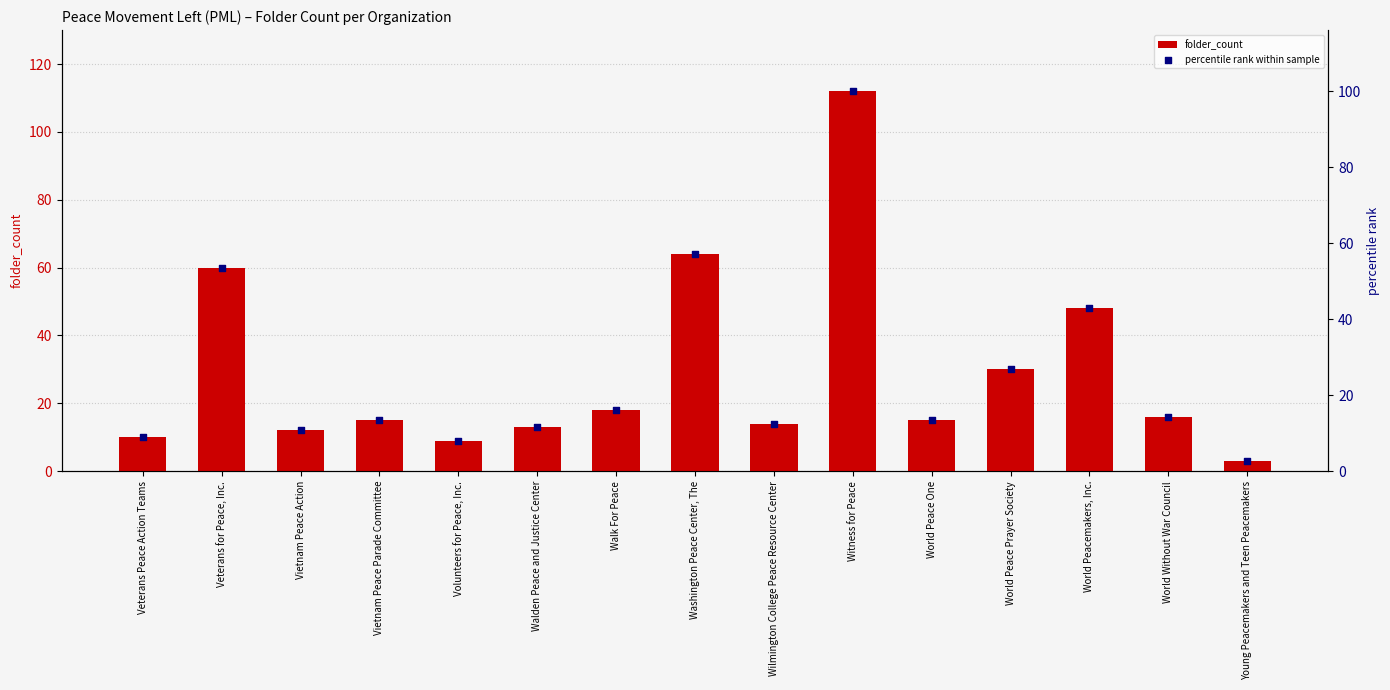

At how many categories does at least one series exceed 90?

1